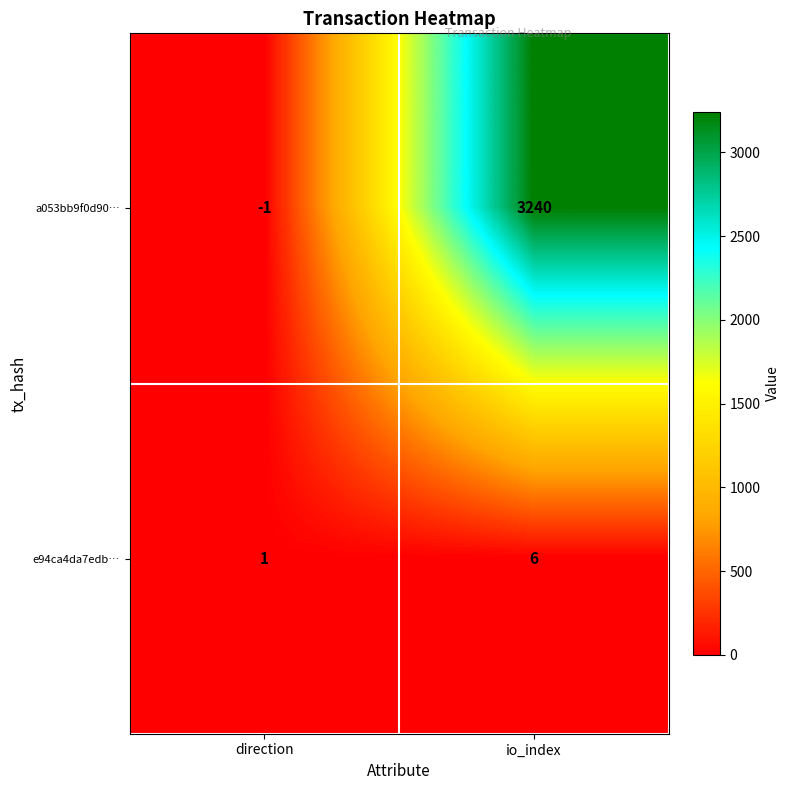

Between direction and io_index, which series saw the biggest shift?

a053bb9f0d90…